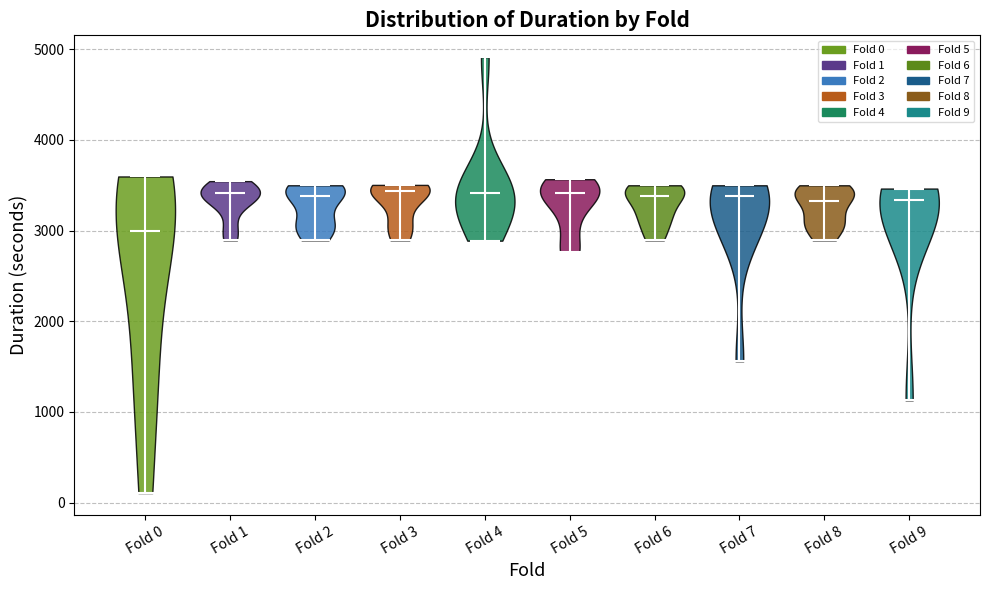

What is the lowest point the violin for Fold 3 reaches on the y-axis? The values are not printed on the chart, so give them approximately, as read against the axis.

2900